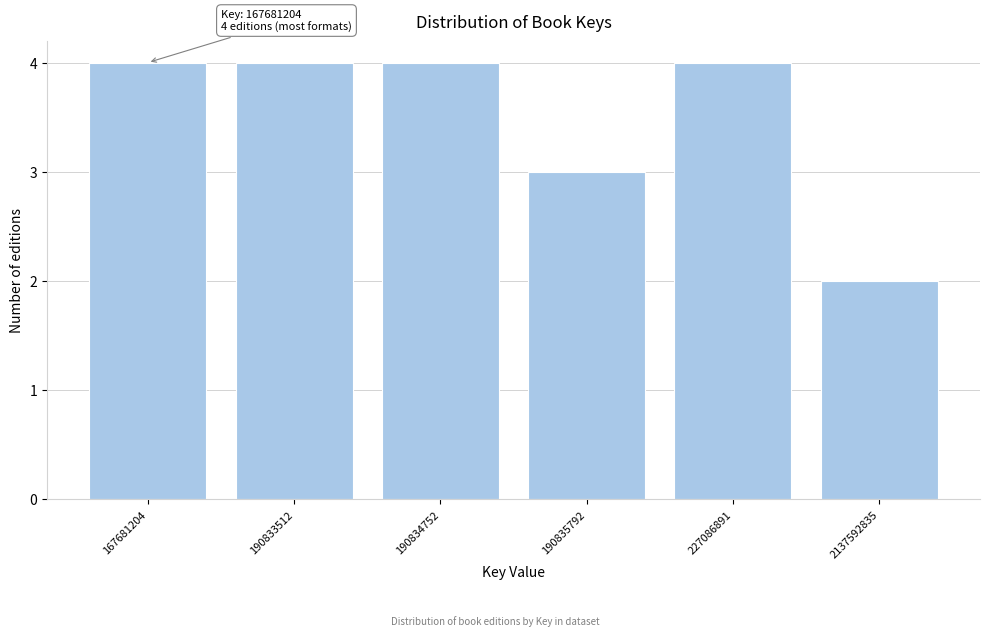

Reading right to left, transcribe all the data shown in this chart.

2137592835=2	227086891=4	190835792=3	190834752=4	190833512=4	167681204=4